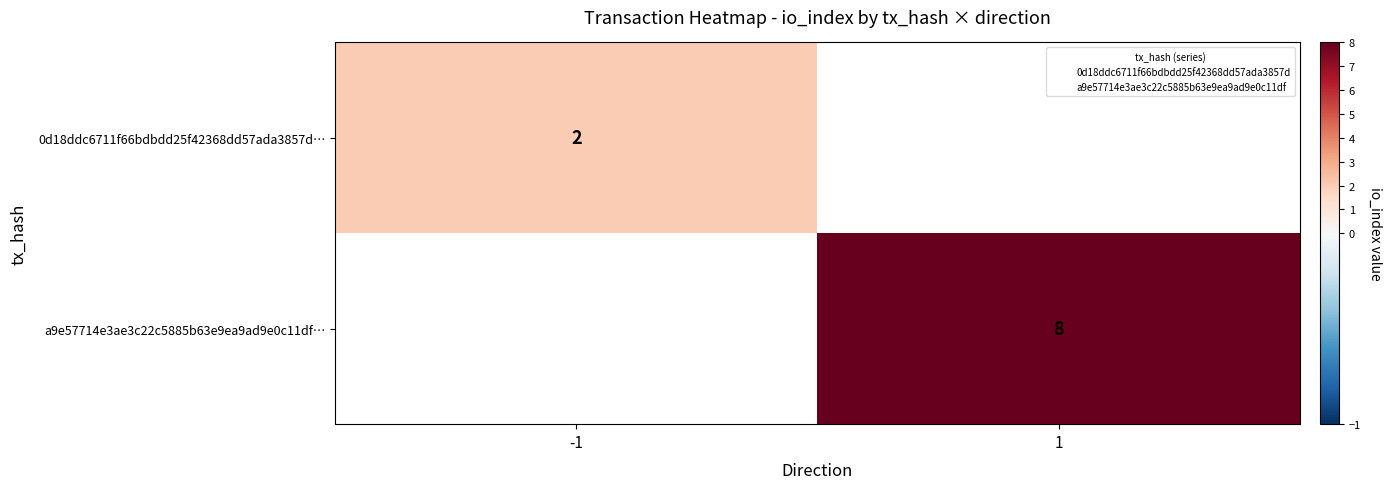

Is it true that a9e57714e3ae3c22c5885b63e9ea9ad9e0c11df… equals 8 at 1?

True